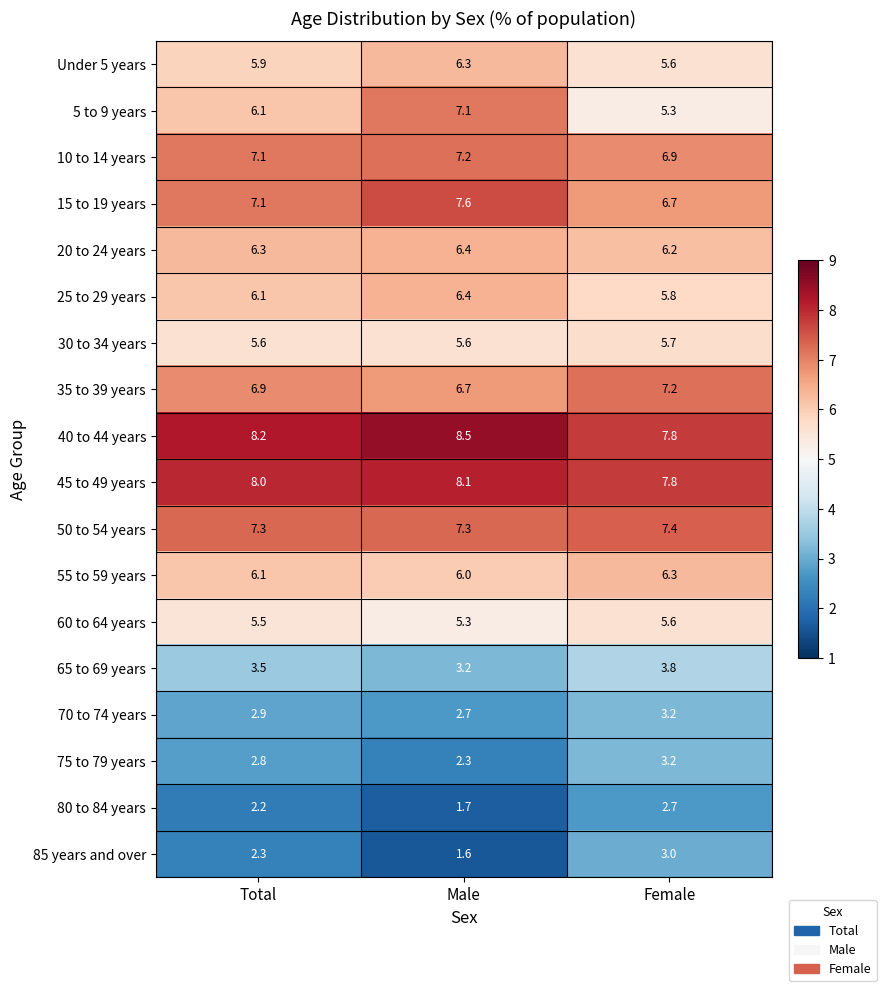

Rank the categories by 25 to 29 years value from highest to lowest.

Male, Total, Female